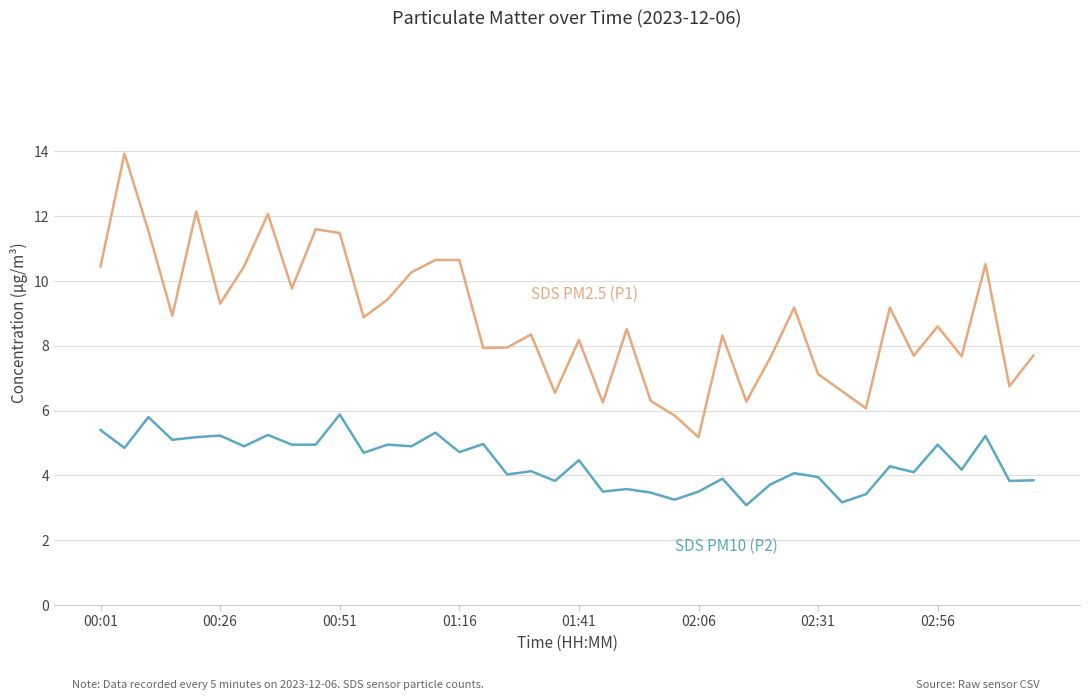

How many lines are shown in the chart?

2